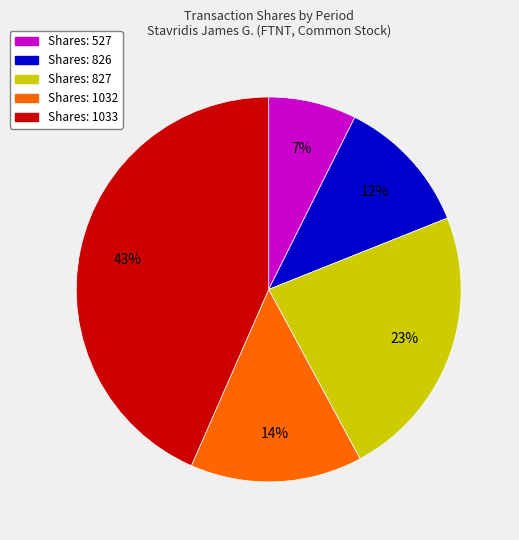

The Shares: 527 slice represents 1% of the pie. True or false?

False